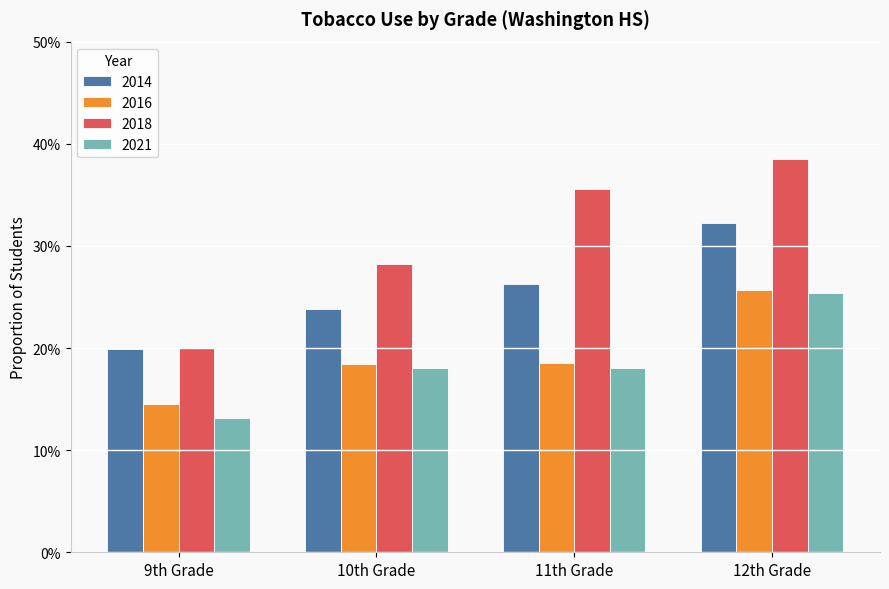

Rank the categories by 2014 value from lowest to highest.

9th Grade, 10th Grade, 11th Grade, 12th Grade